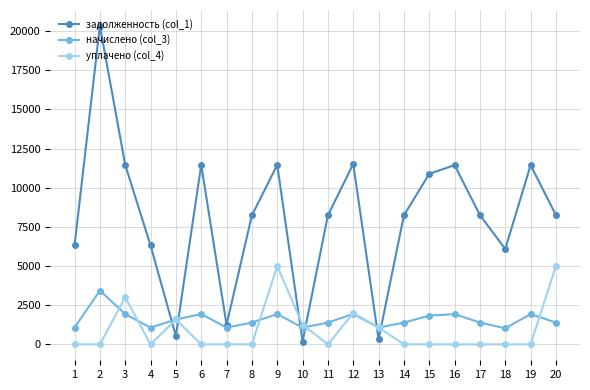

The value of задолженность (col_1) at 20 is 8256.0. True or false?

True